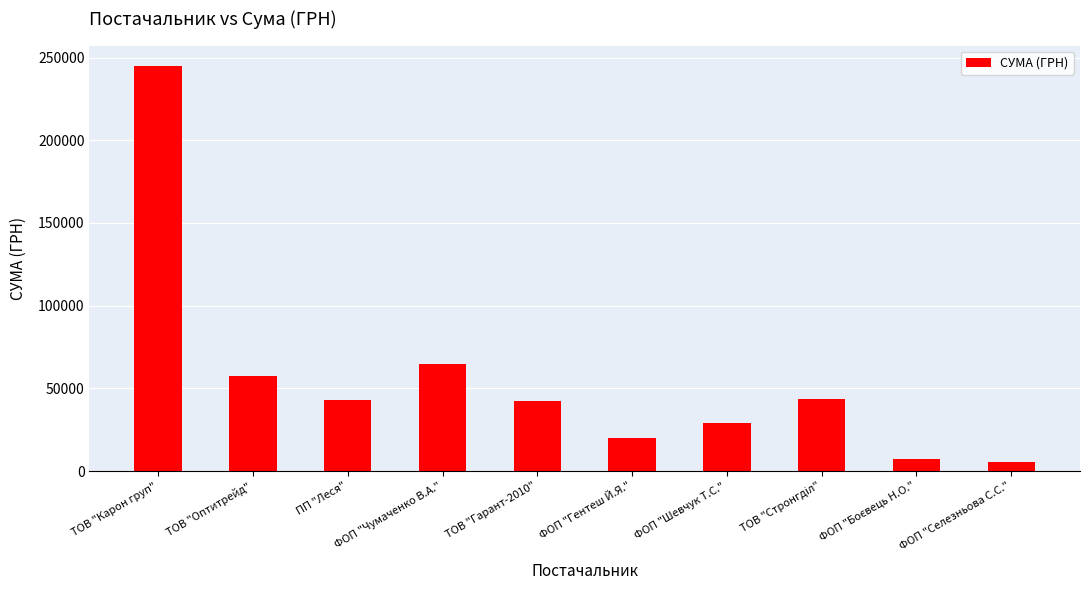

What is the value of the 10th bar from the left?

5400.0